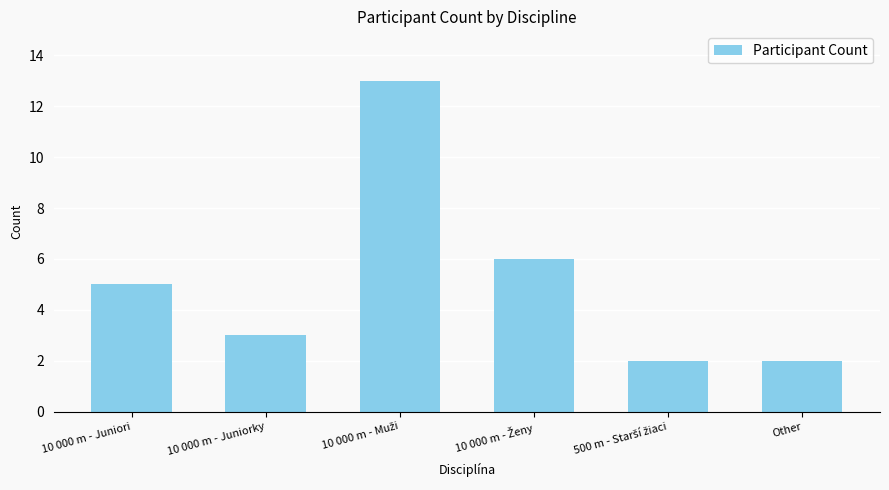

Count the number of data series in this chart.

1